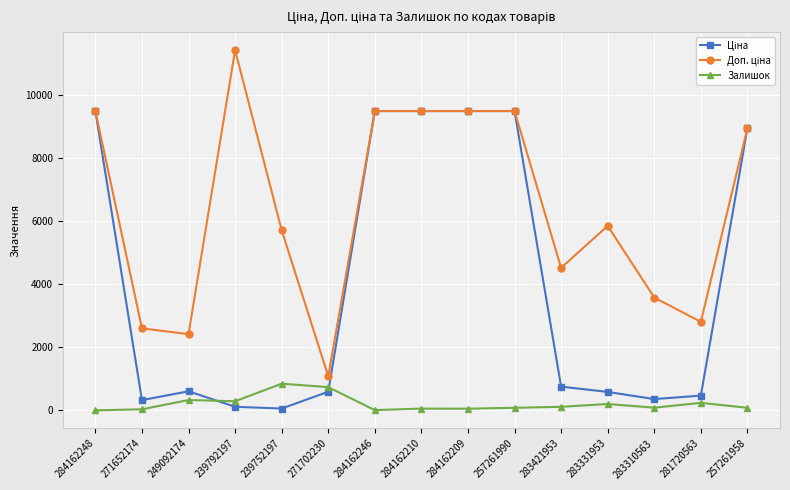

At how many categories does at least one series exceed 8153?

7